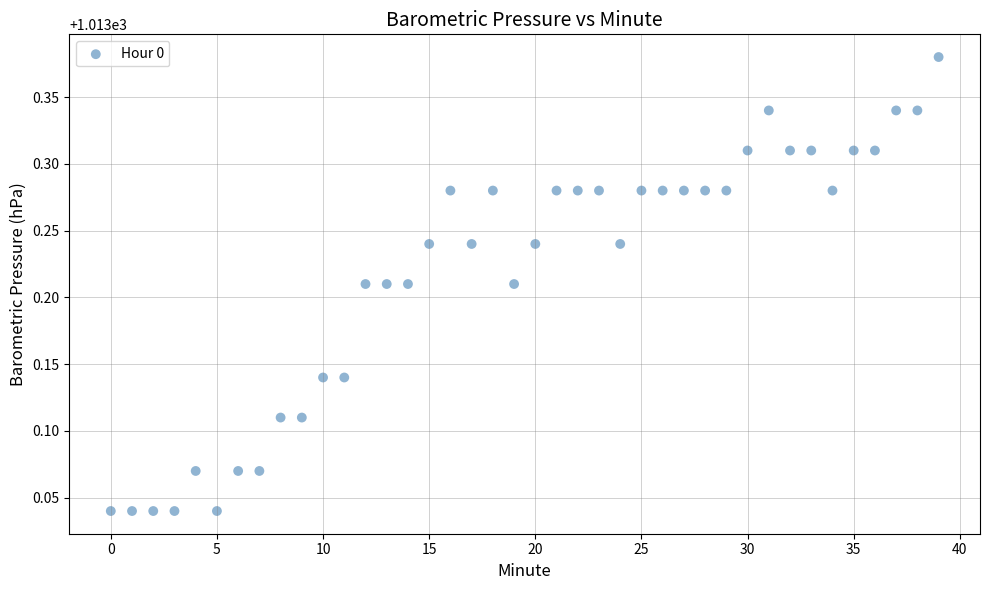

How many data points are displayed?

40